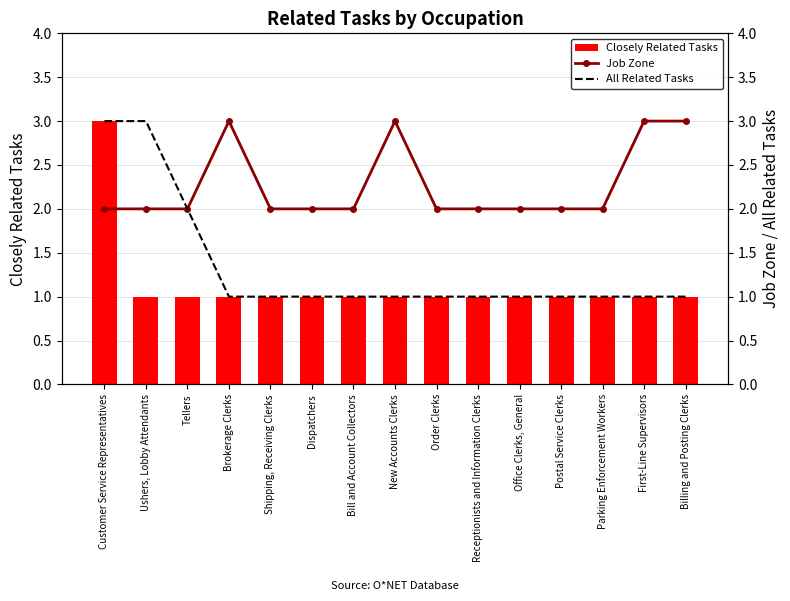

Reading left to right, extract all data points from this chart.

Closely Related Tasks: 3	1	1	1	1	1	1	1	1	1	1	1	1	1	1
Job Zone: 2	2	2	3	2	2	2	3	2	2	2	2	2	3	3
All Related Tasks: 3	3	2	1	1	1	1	1	1	1	1	1	1	1	1